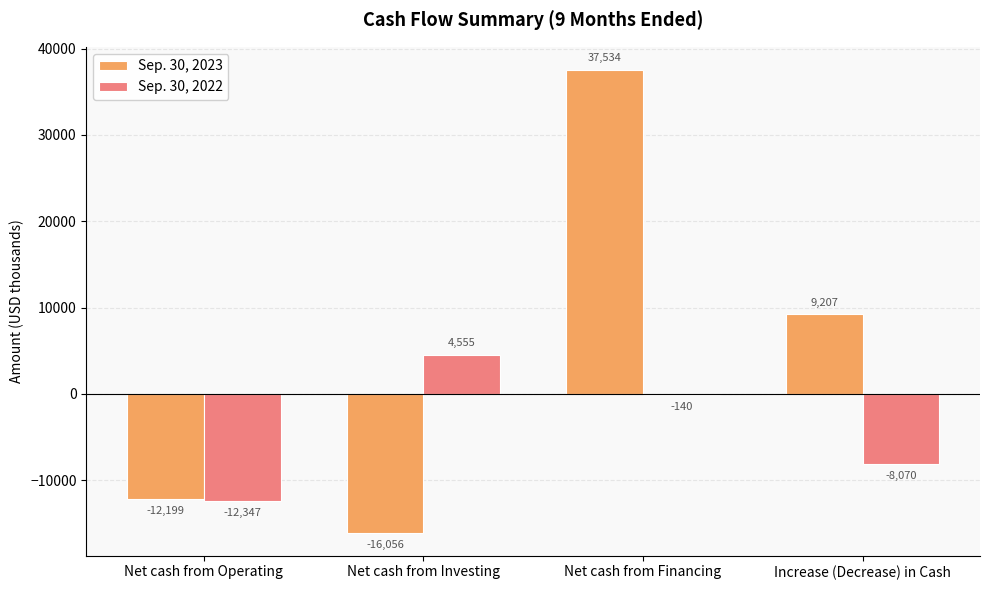

How many categories are shown in the chart?

4